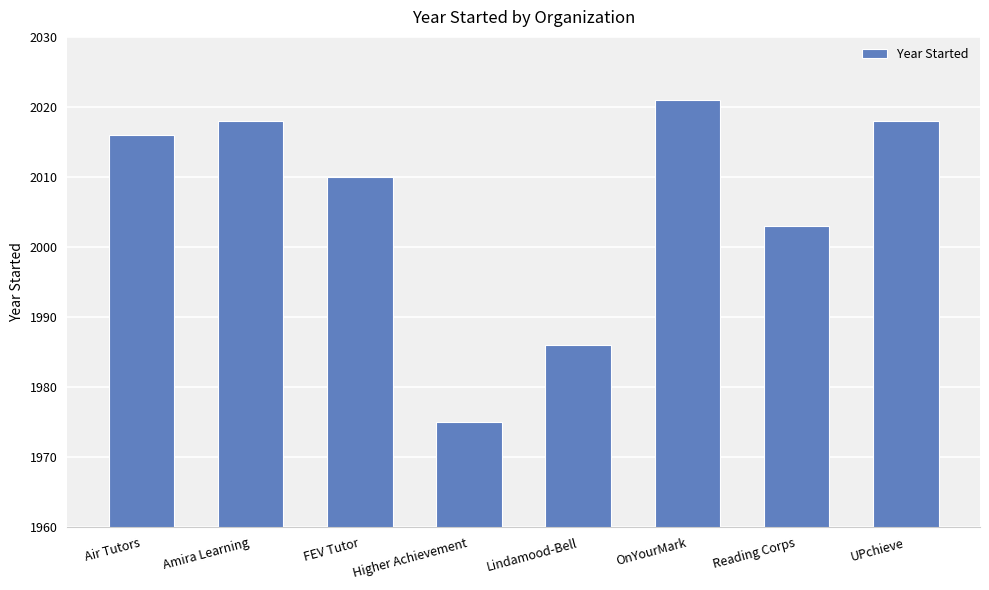

Reading left to right, extract all data points from this chart.

Air Tutors=2016	Amira Learning=2018	FEV Tutor=2010	Higher Achievement=1975	Lindamood-Bell=1986	OnYourMark=2021	Reading Corps=2003	UPchieve=2018